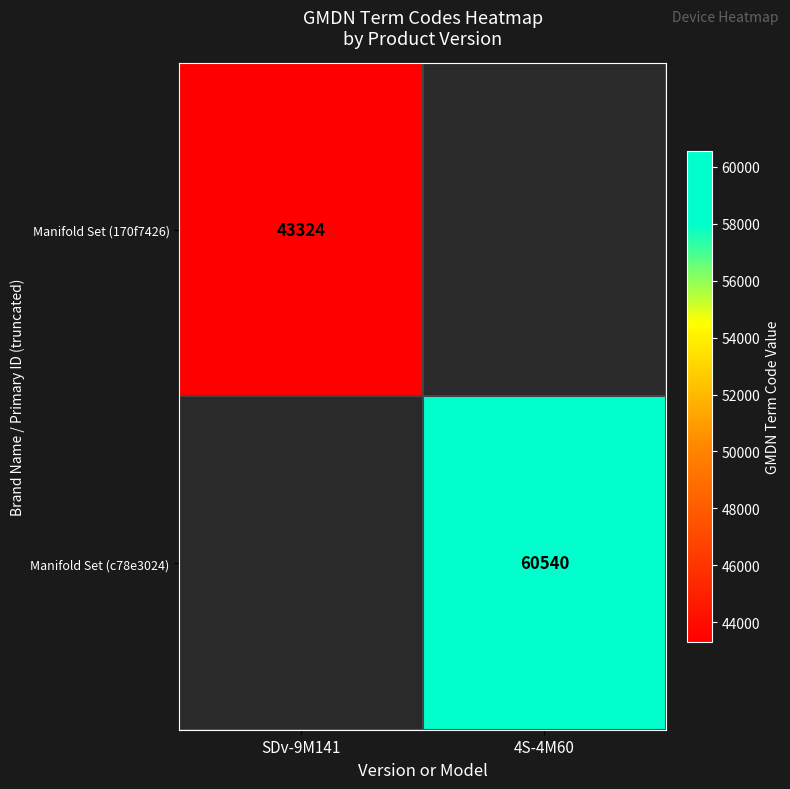

The value of Manifold Set (170f7426) at SDv-9M141 is 43324. True or false?

True